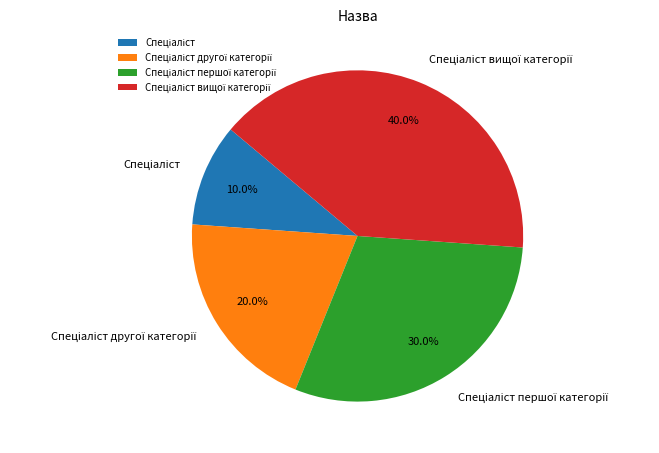

Is there a majority slice in this chart?

No